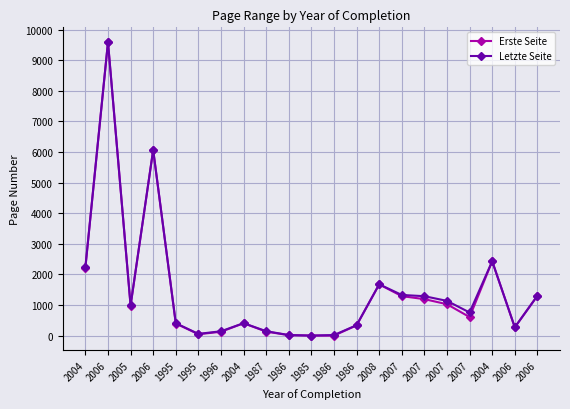

Count the number of categories in the chart.

21